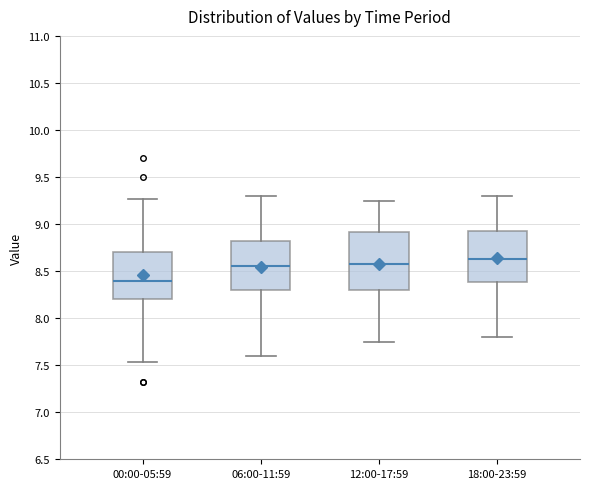

Reading left to right, read every box against the y-axis: the position of its median line, the range the box covers, and the ends of its whiskers. The values are not printed on the chart, so give them approximately, as read against the axis.

00:00-05:59: median 8.40, box 8.20 to 8.70, whiskers 7.55 to 9.25
06:00-11:59: median 8.55, box 8.30 to 8.85, whiskers 7.60 to 9.30
12:00-17:59: median 8.60, box 8.30 to 8.90, whiskers 7.75 to 9.25
18:00-23:59: median 8.65, box 8.40 to 8.95, whiskers 7.80 to 9.30